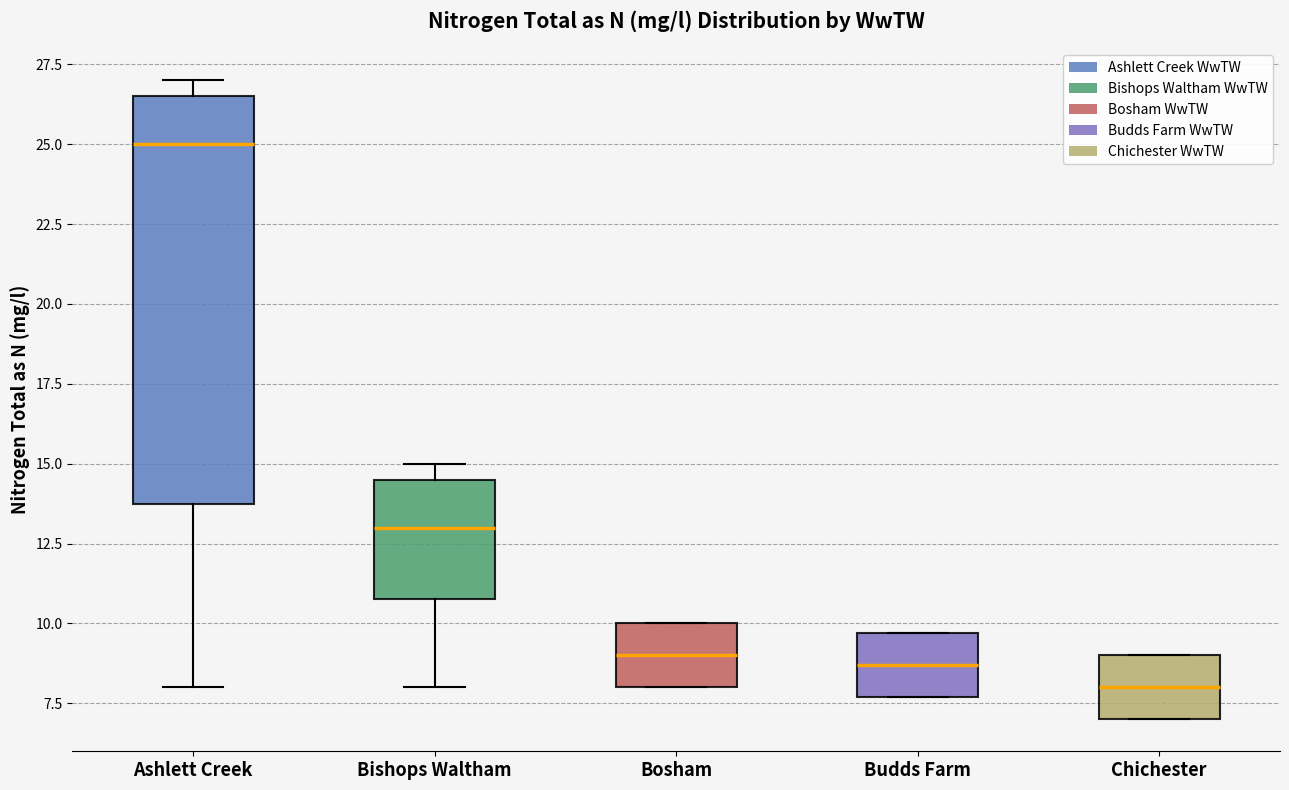

Reading left to right, read every box against the y-axis: the position of its median line, the range the box covers, and the ends of its whiskers. The values are not printed on the chart, so give them approximately, as read against the axis.

Ashlett Creek: median 25.0, box 14.0 to 26.5, whiskers 8.0 to 27.0
Bishops Waltham: median 13.0, box 11.0 to 14.5, whiskers 8.0 to 15.0
Bosham: median 9.0, box 8.0 to 10.0, whiskers 8.0 to 10.0
Budds Farm: median 8.5, box 7.5 to 9.5, whiskers 7.5 to 9.5
Chichester: median 8.0, box 7.0 to 9.0, whiskers 7.0 to 9.0